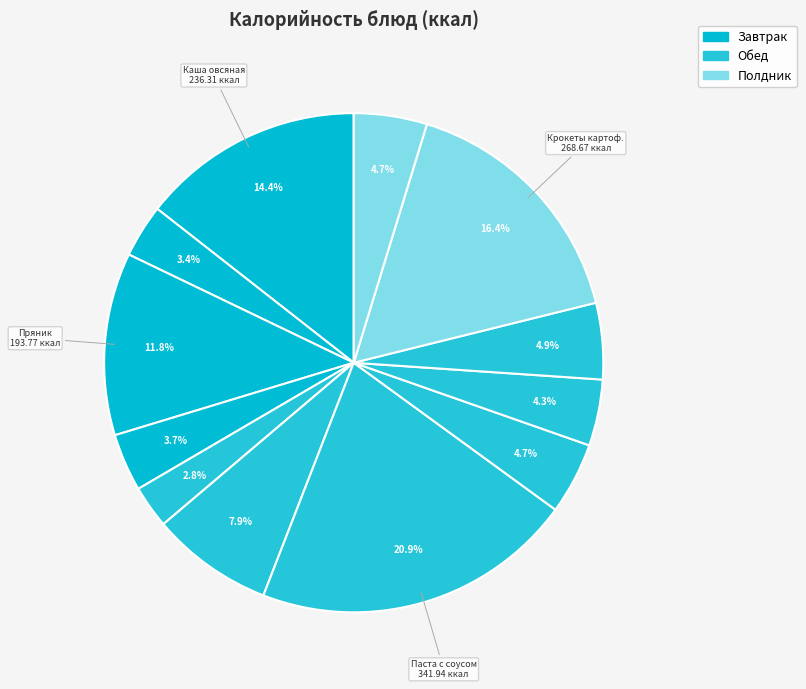

Count the number of slices in the pie.

12